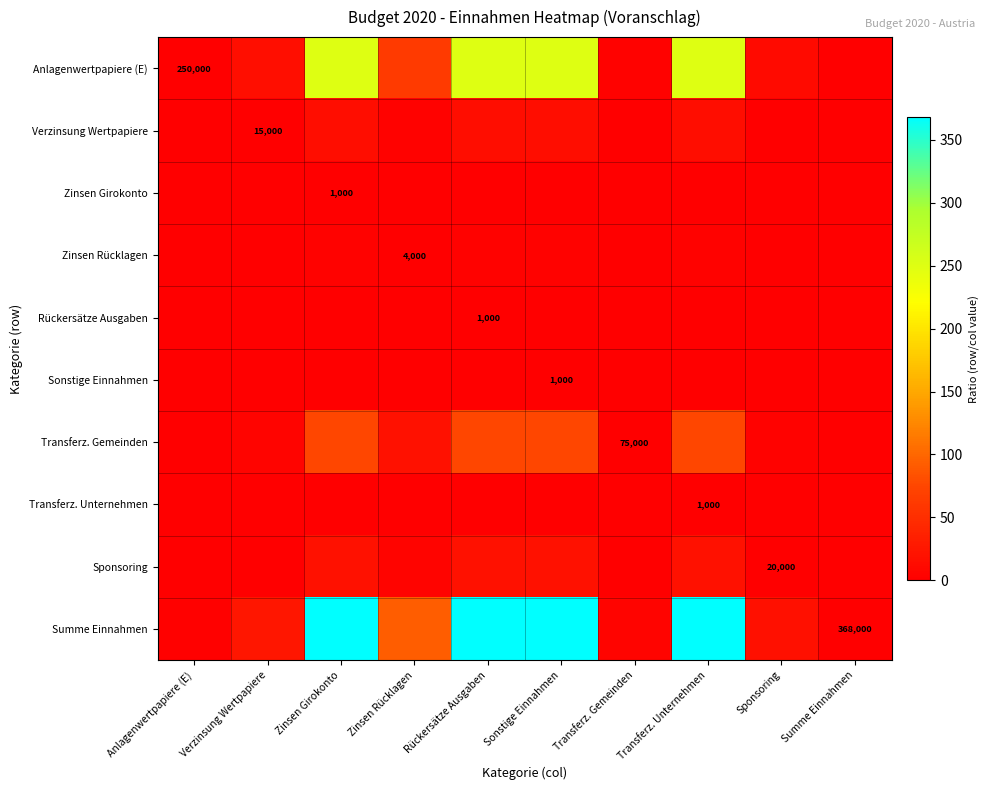

Between Rückersätze Ausgaben and Transferz. Unternehmen, which is larger?

Rückersätze Ausgaben